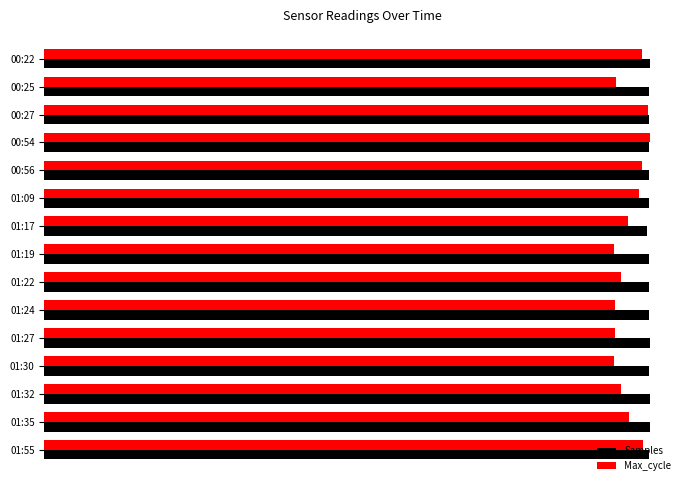

What are all the series names shown in the legend?

Samples, Max_cycle